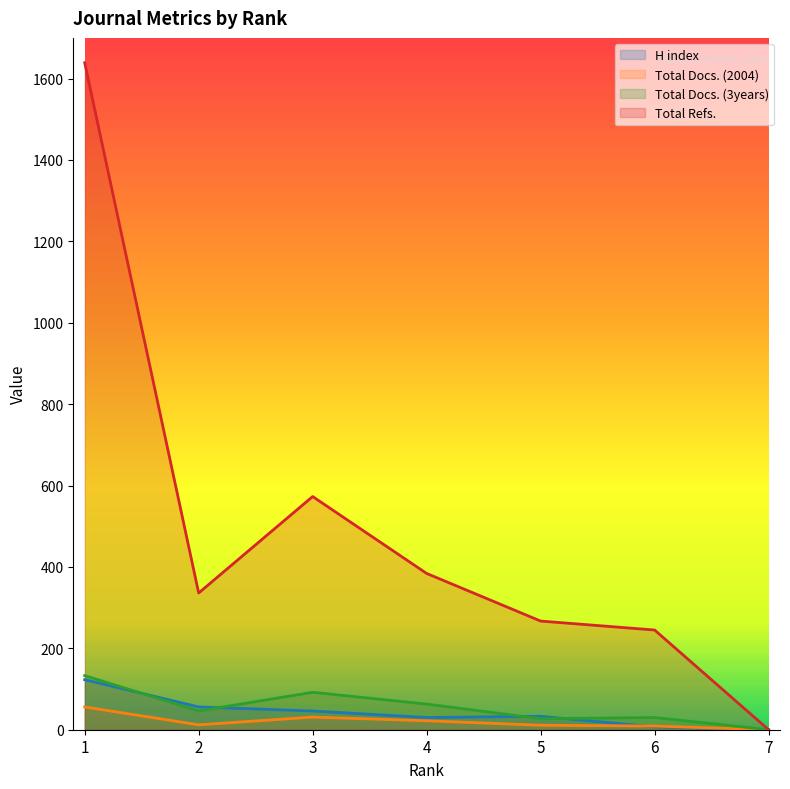

What are all the series names shown in the legend?

H index, Total Docs. (2004), Total Docs. (3years), Total Refs.